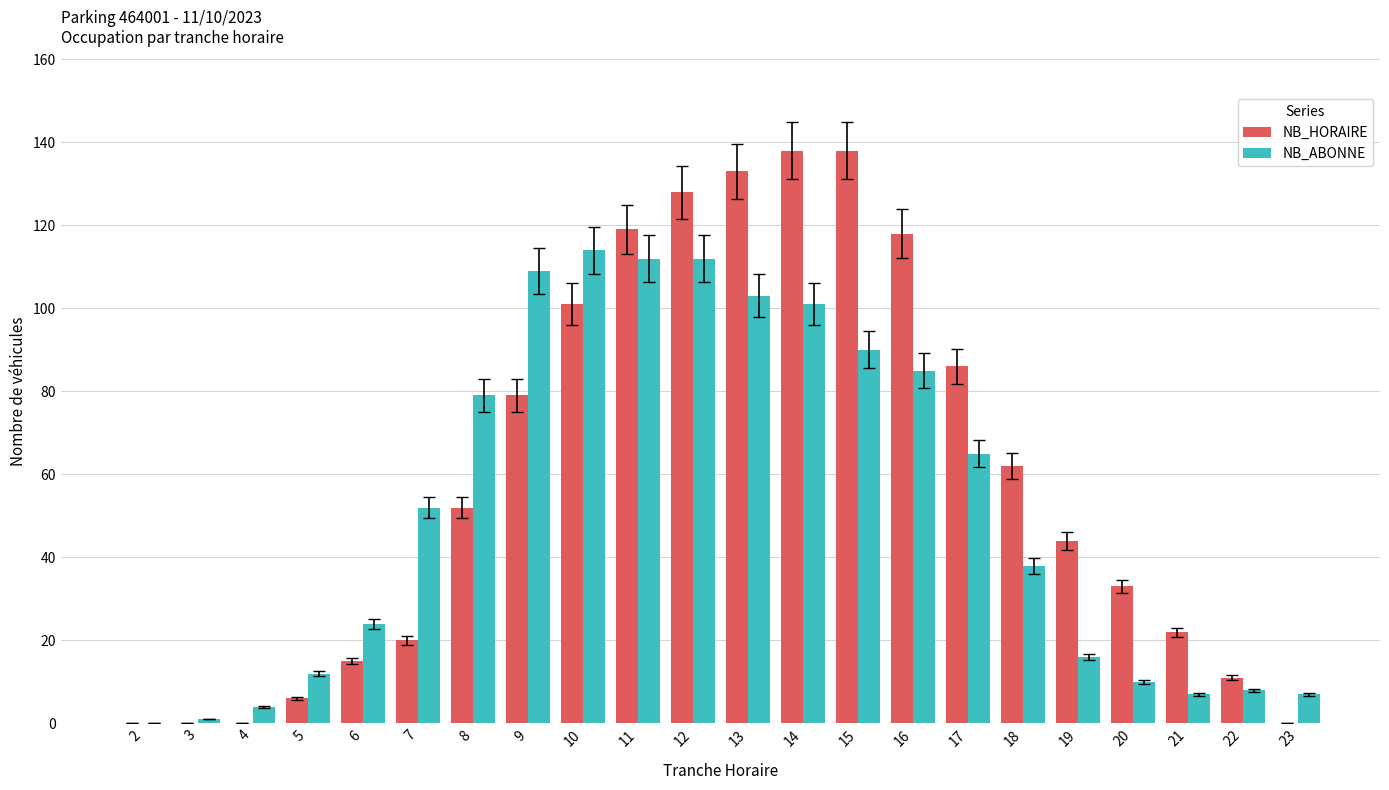

What is the difference between the NB_HORAIRE values at 7 and 14?

118